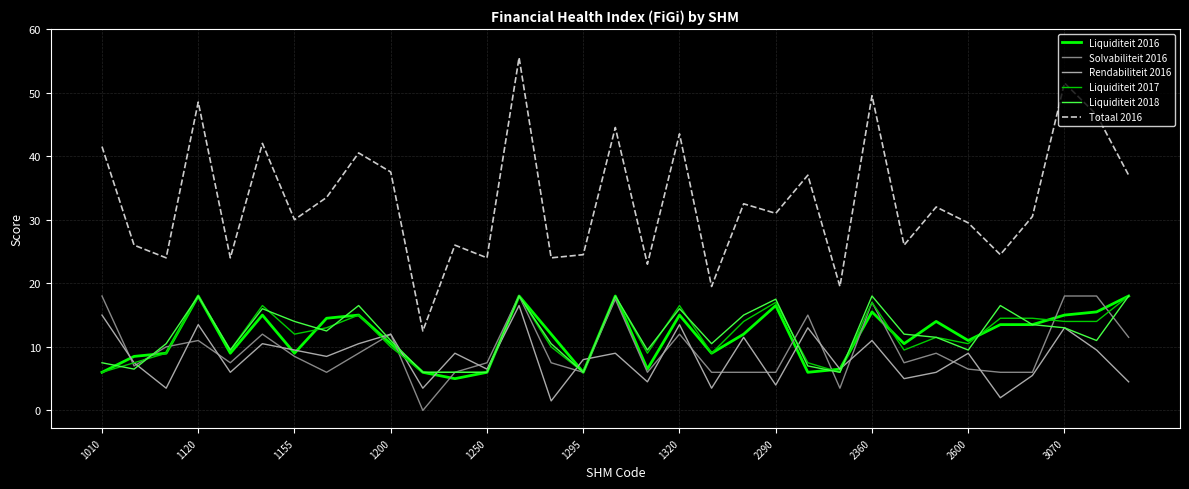

What is the greatest value displayed?

55.5